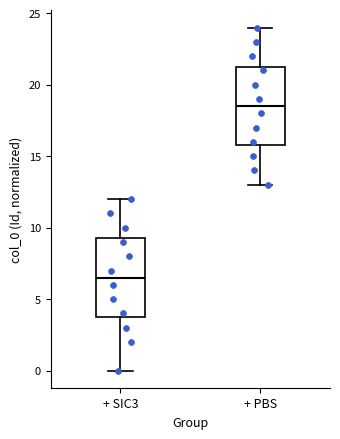

Which box's median line is the lowest?

+ SIC3